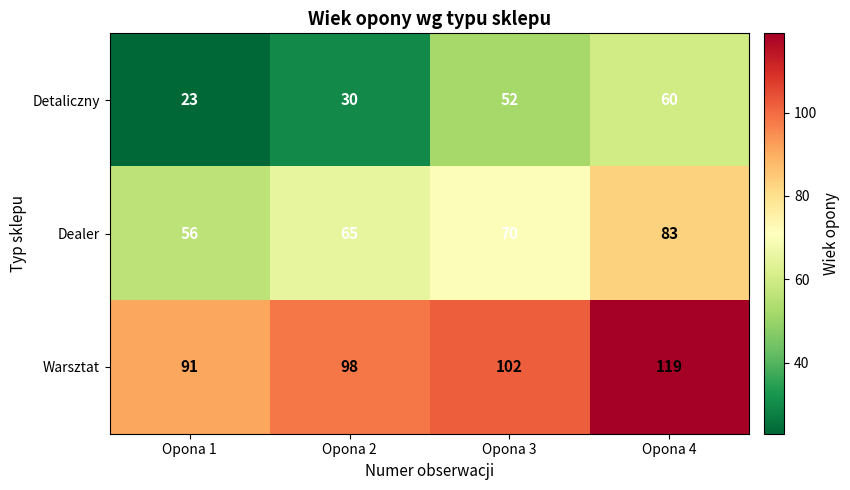

Reading left to right, extract all data points from this chart.

Detaliczny: 23	30	52	60
Dealer: 56	65	70	83
Warsztat: 91	98	102	119